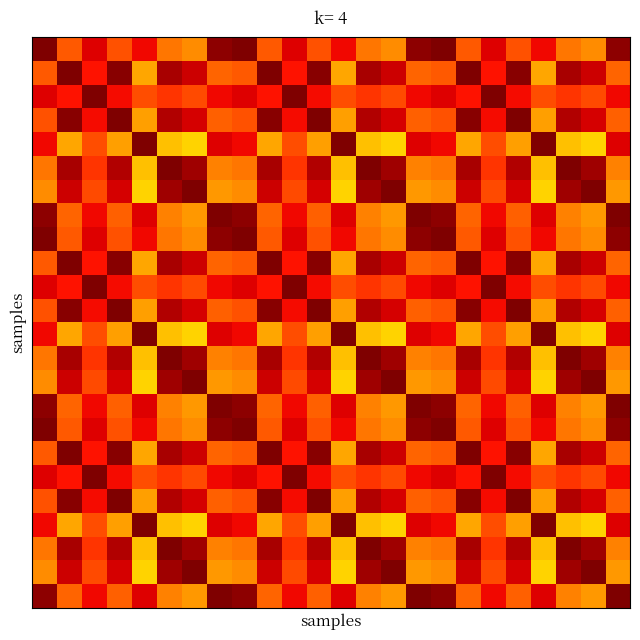

At which category is the sum across all series the highest?

3